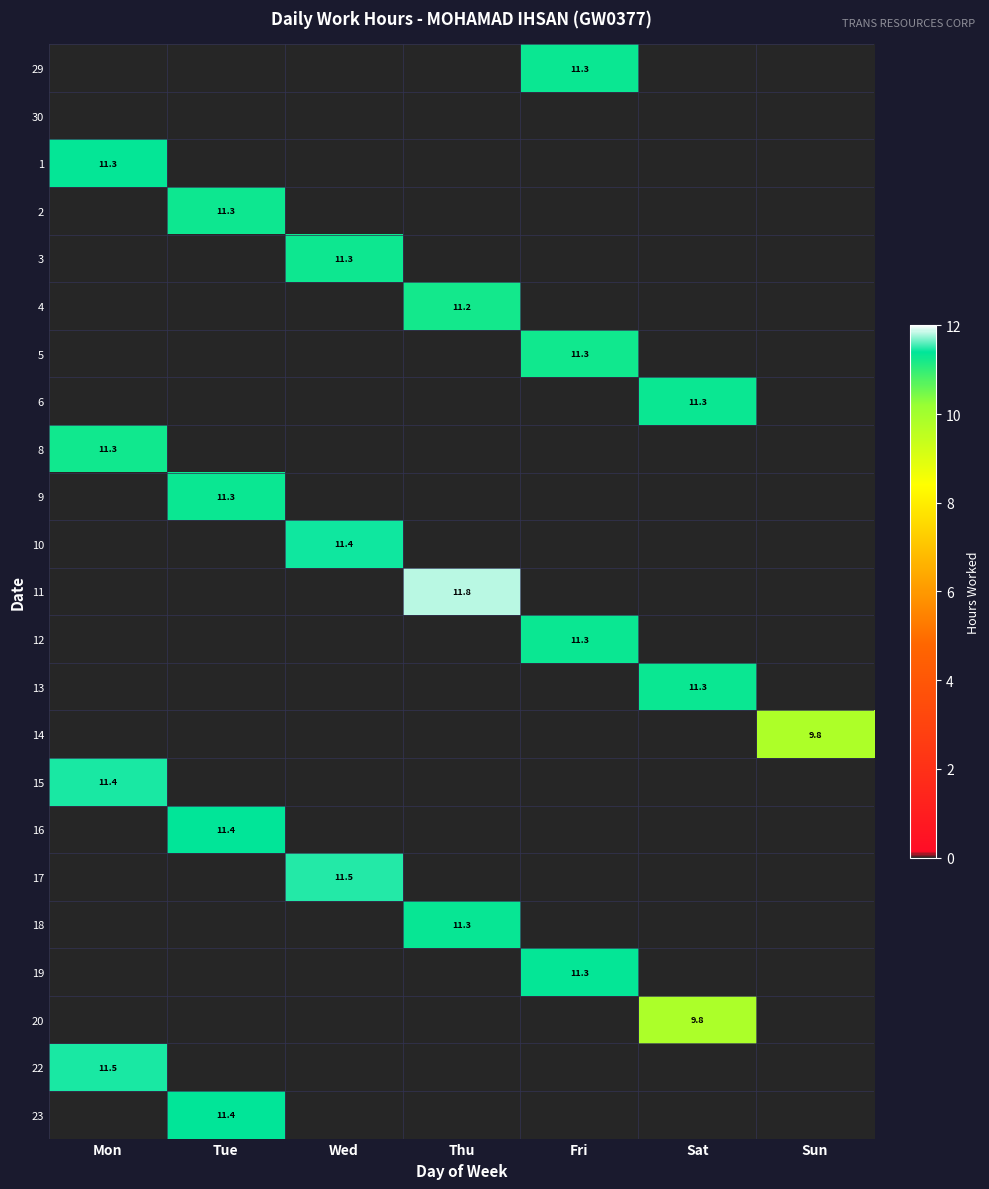

What is the maximum value for 2?

11.3